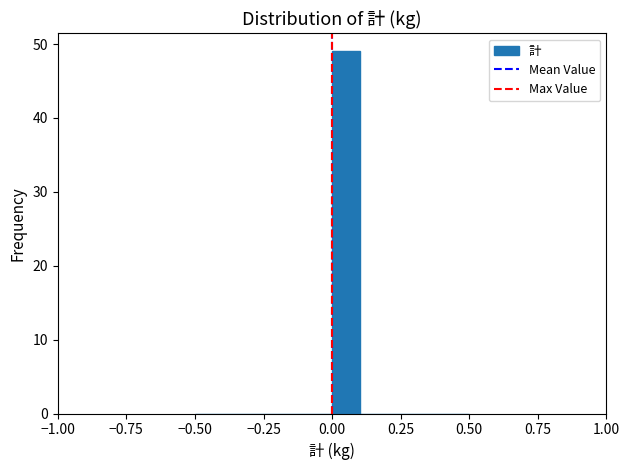

Read against the x-axis, roughly where is the centre of the tallest bar?

0.05